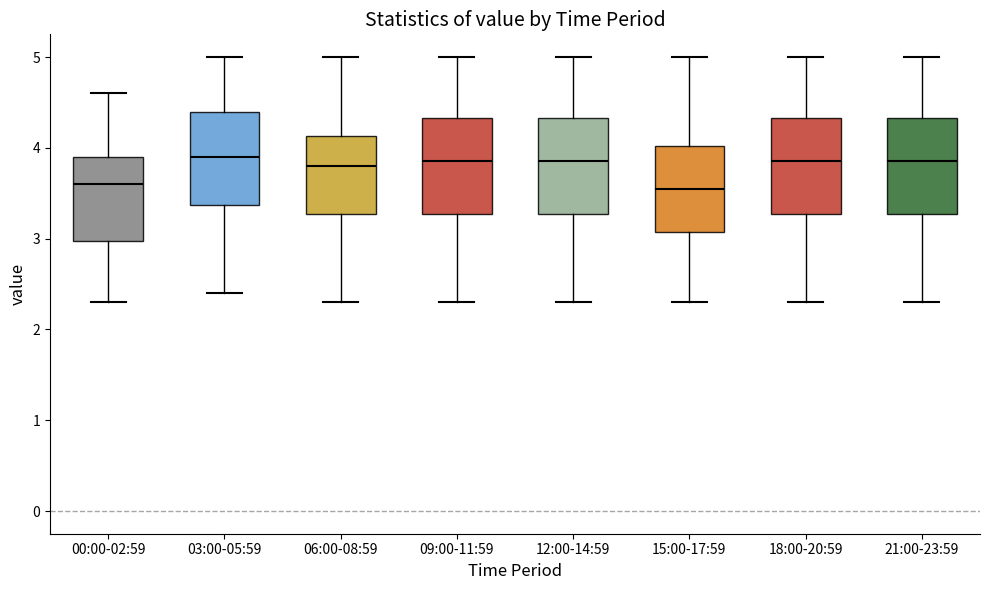

Where does the upper whisker of the box for 03:00-05:59 end on the y-axis? The values are not printed on the chart, so give them approximately, as read against the axis.

5.0